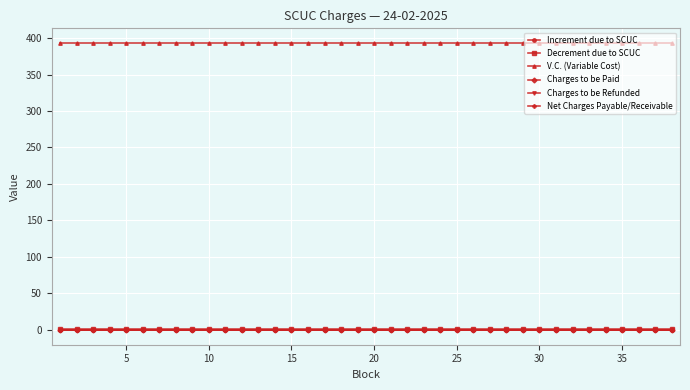

Reading left to right, extract all data points from this chart.

Increment due to SCUC: 0.0	0.0	0.0	0.0	0.0	0.0	0.0	0.0	0.0	0.0	0.0	0.0	0.0	0.0	0.0	0.0	0.0	0.0	0.0	0.0	0.0	0.0	0.0	0.0	0.0	0.0	0.0	0.0	0.0	0.0	0.0	0.0	0.0	0.0	0.0	0.0	0.0	0.0
Decrement due to SCUC: 0.3	0.3	0.3	0.3	0.3	0.3	0.3	0.3	0.3	0.3	0.3	0.3	0.3	0.3	0.3	0.3	0.3	0.3	0.3	0.3	0.3	0.3	0.3	0.3	0.3	0.3	0.3	0.3	0.3	0.3	0.3	0.3	0.3	0.3	0.3	0.3	0.3	0.3
V.C. (Variable Cost): 393.7	393.7	393.7	393.7	393.7	393.7	393.7	393.7	393.7	393.7	393.7	393.7	393.7	393.7	393.7	393.7	393.7	393.7	393.7	393.7	393.7	393.7	393.7	393.7	393.7	393.7	393.7	393.7	393.7	393.7	393.7	393.7	393.7	393.7	393.7	393.7	393.7	393.7
Charges to be Paid: -0.3	-0.3	-0.3	-0.3	-0.3	-0.3	-0.3	-0.3	-0.3	-0.3	-0.3	-0.3	-0.3	-0.3	-0.3	-0.3	-0.3	-0.3	-0.3	-0.3	-0.3	-0.3	-0.3	-0.3	-0.3	-0.3	-0.3	-0.3	-0.3	-0.3	-0.3	-0.3	-0.3	-0.3	-0.3	-0.3	-0.3	-0.3
Charges to be Refunded: -0.6	-0.6	-0.6	-0.6	-0.6	-0.6	-0.6	-0.6	-0.6	-0.6	-0.6	-0.6	-0.6	-0.6	-0.6	-0.6	-0.6	-0.6	-0.6	-0.6	-0.6	-0.6	-0.6	-0.6	-0.6	-0.6	-0.6	-0.6	-0.6	-0.6	-0.6	-0.6	-0.6	-0.6	-0.6	-0.6	-0.6	-0.6
Net Charges Payable/Receivable: -0.9	-0.9	-0.9	-0.9	-0.9	-0.9	-0.9	-0.9	-0.9	-0.9	-0.9	-0.9	-0.9	-0.9	-0.9	-0.9	-0.9	-0.9	-0.9	-0.9	-0.9	-0.9	-0.9	-0.9	-0.9	-0.9	-0.9	-0.9	-0.9	-0.9	-0.9	-0.9	-0.9	-0.9	-0.9	-0.9	-0.9	-0.9